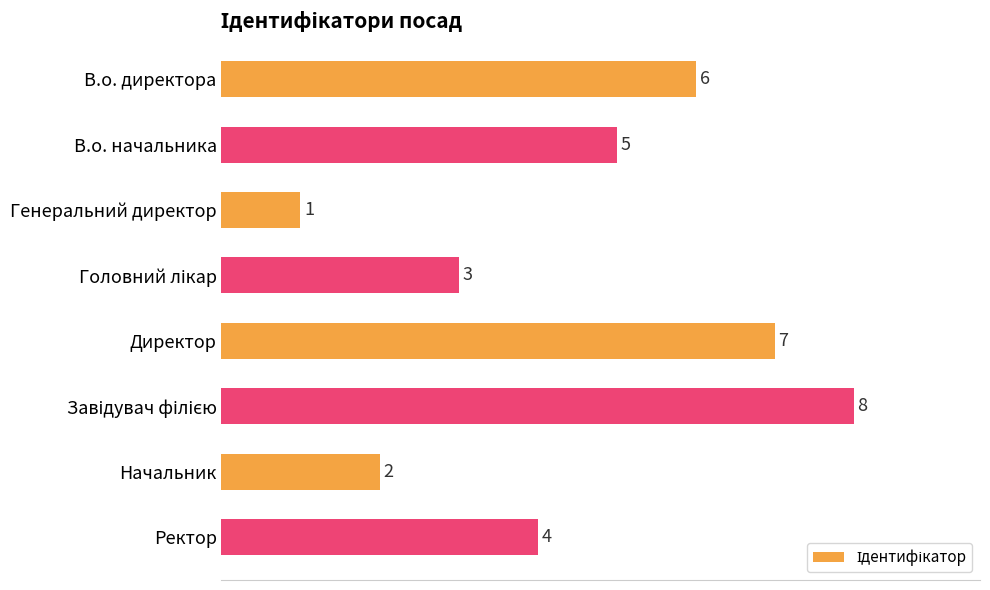

What is the sum of all values?

36